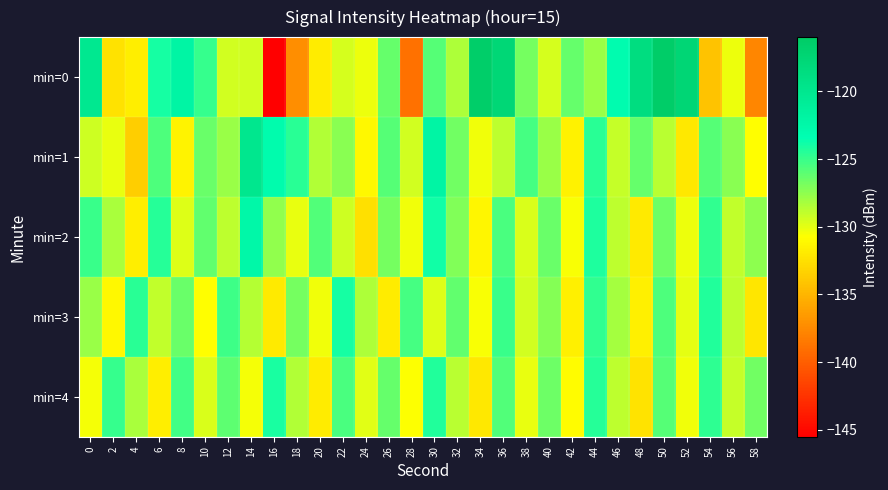

At which category is the sum across all series the highest?

36